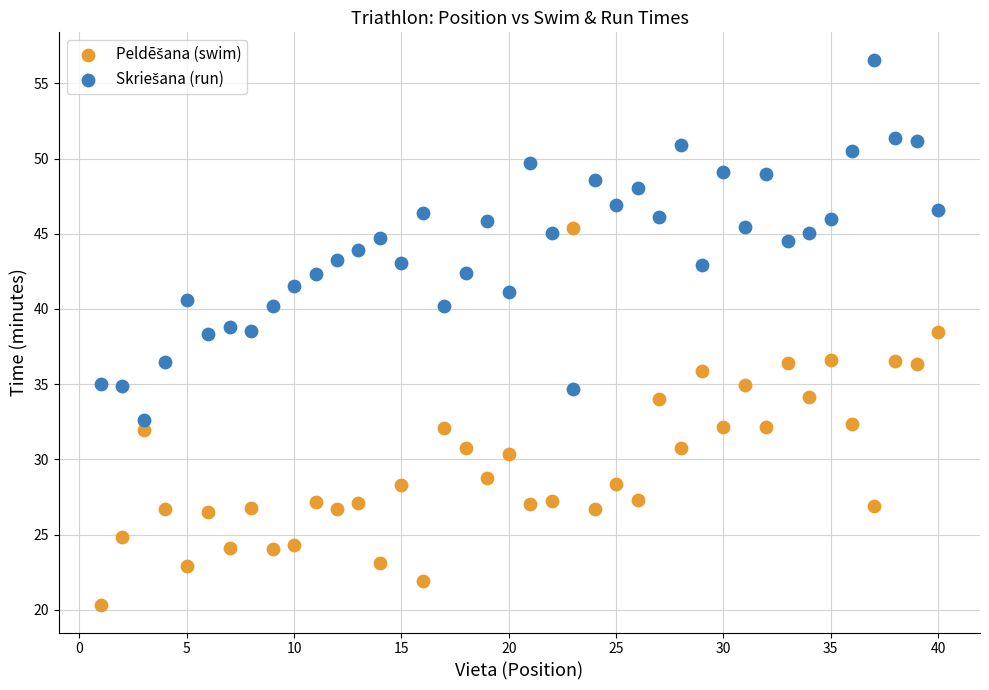

What is the X range (max minus min) for the scatter plot?

39.0